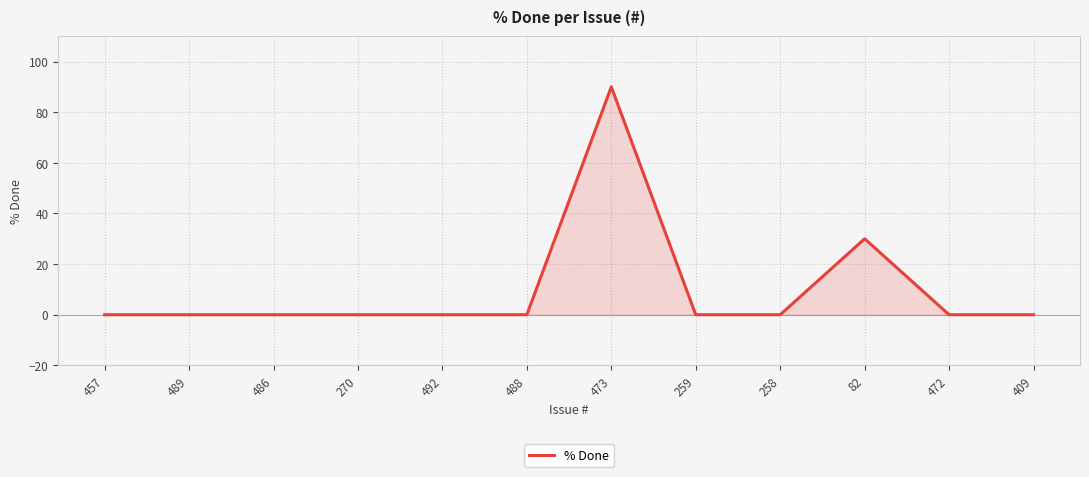

Reading left to right, transcribe all the data shown in this chart.

0	0	0	0	0	0	90	0	0	30	0	0